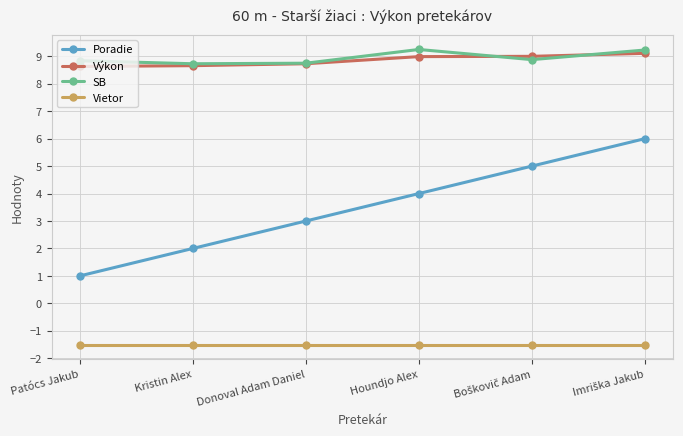

What is the label of the 3rd point from the right?

Houndjo Alex